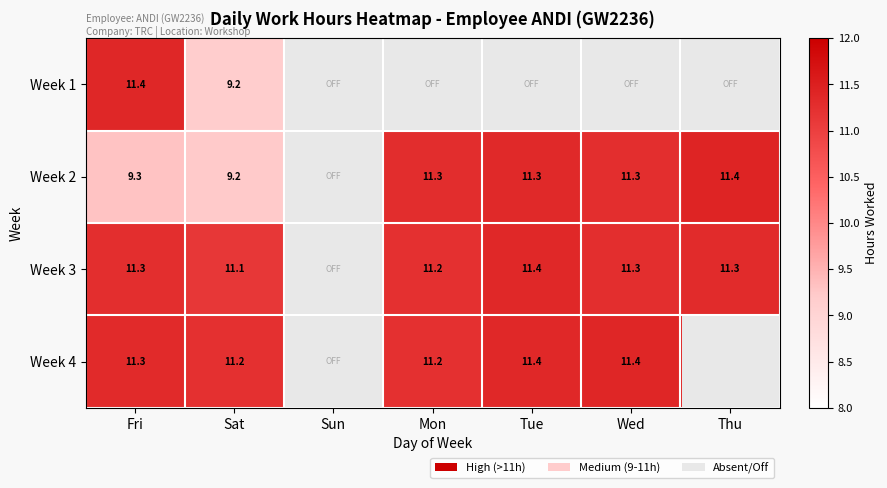

What is the maximum value shown in the chart?

11.4